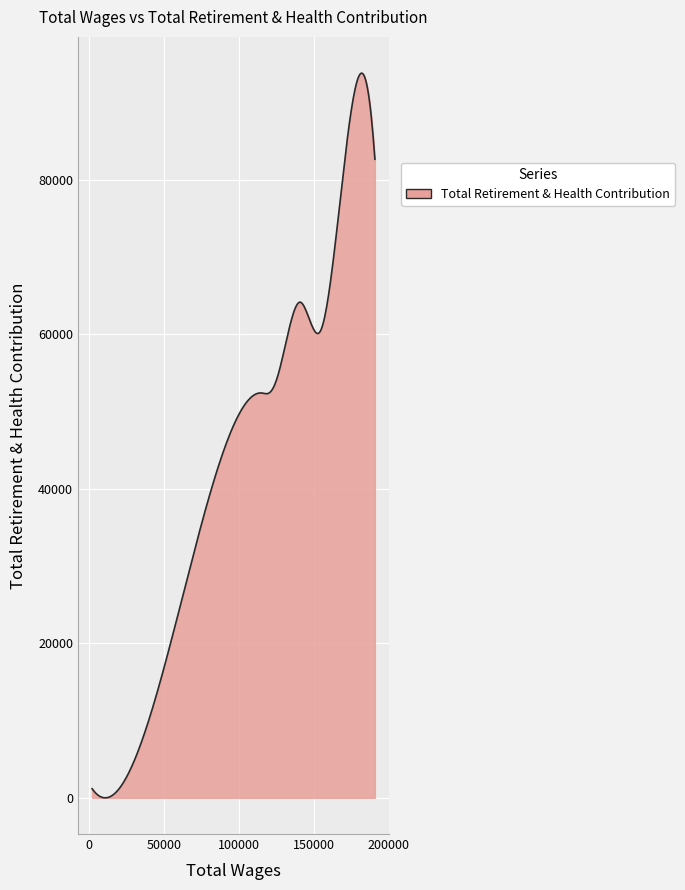

What is the average value?

42392.0